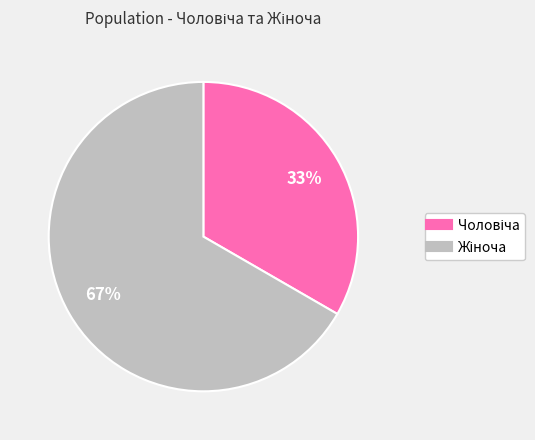

To the nearest percent, what is the average slice percentage?

50%